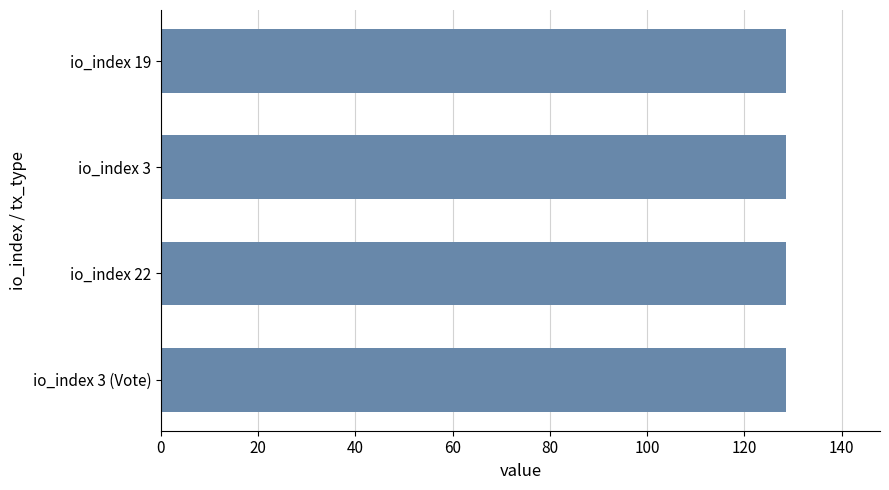

What is the label of the 3rd bar from the top?

io_index 22